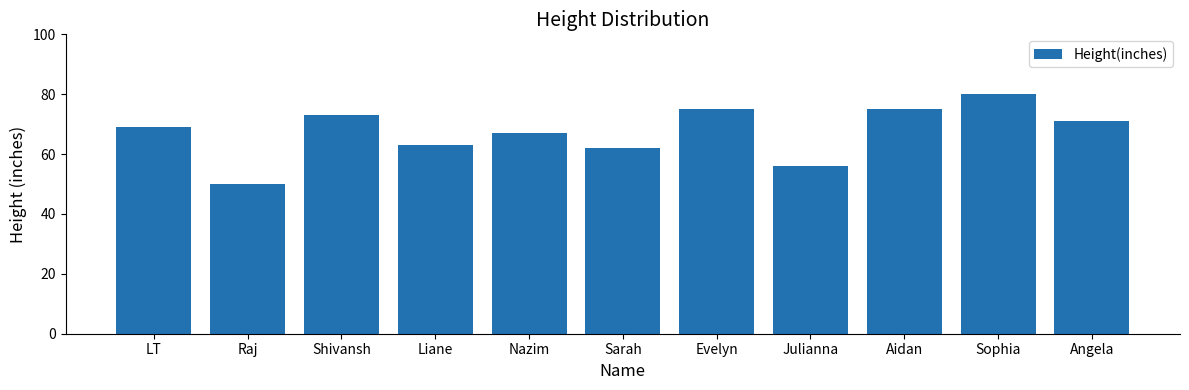

What is the average value?

67